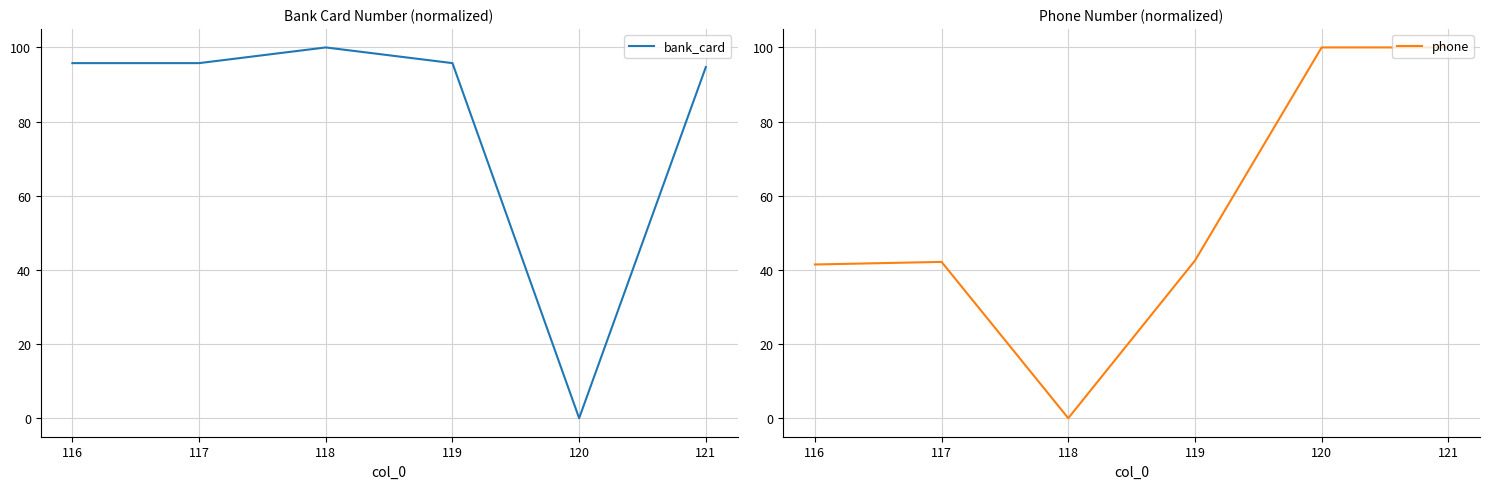

How many categories are shown in the chart?

6